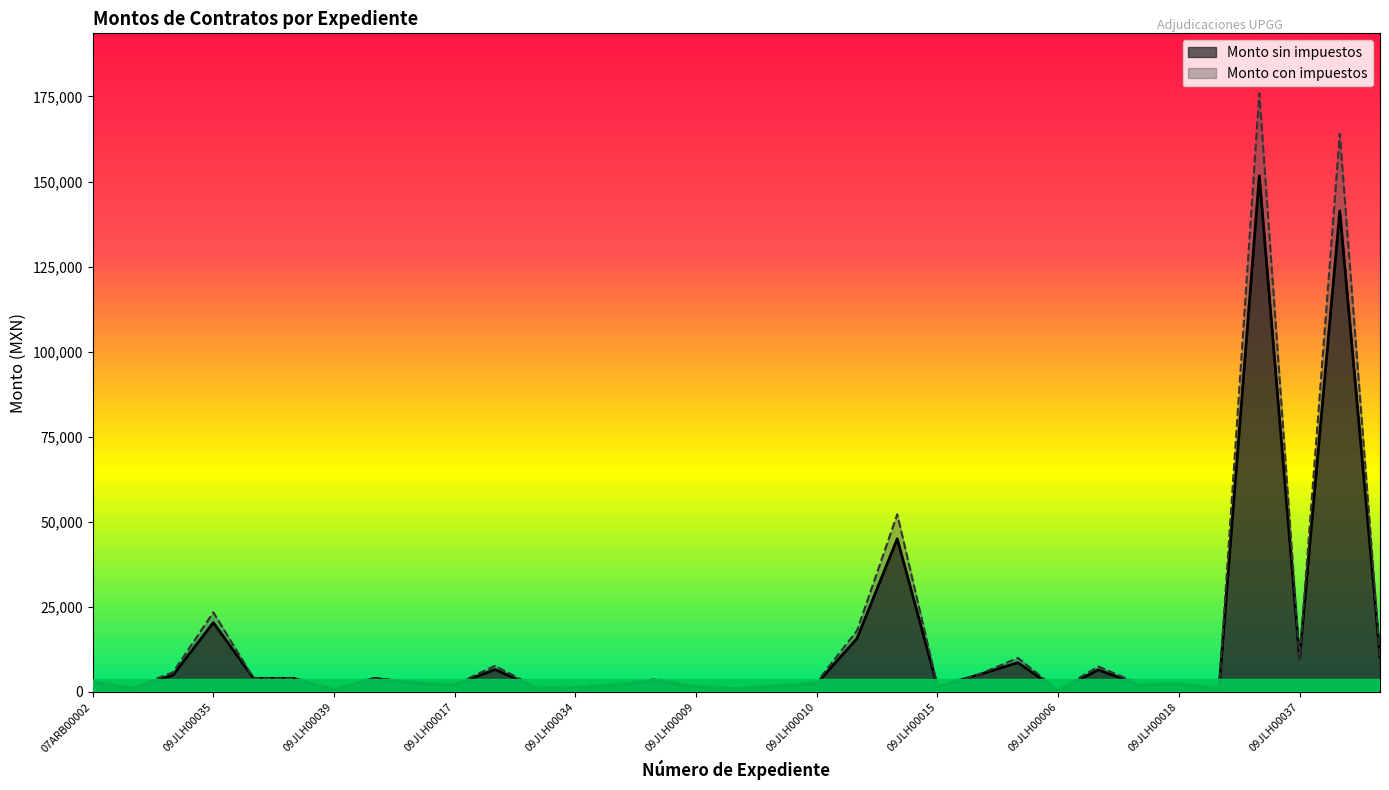

What is the spread (max minus min) of values at 09JLH00018?

373.1